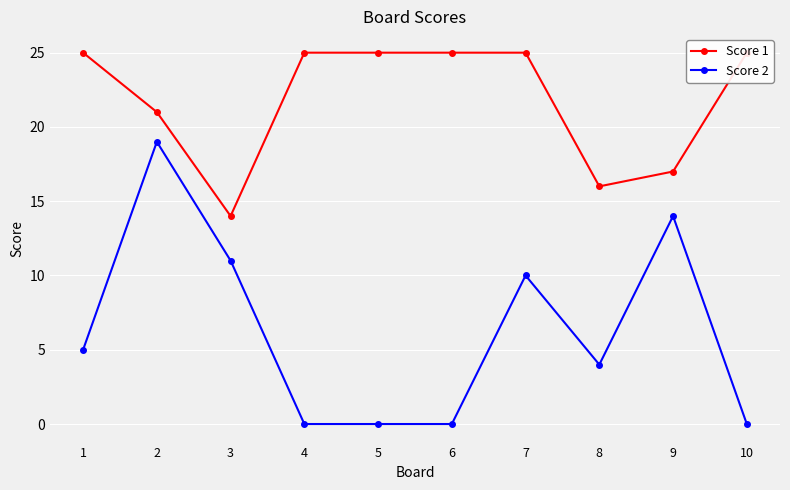

List the labels in order of Score 1 value, smallest first.

3, 8, 9, 2, 1, 4, 5, 6, 7, 10